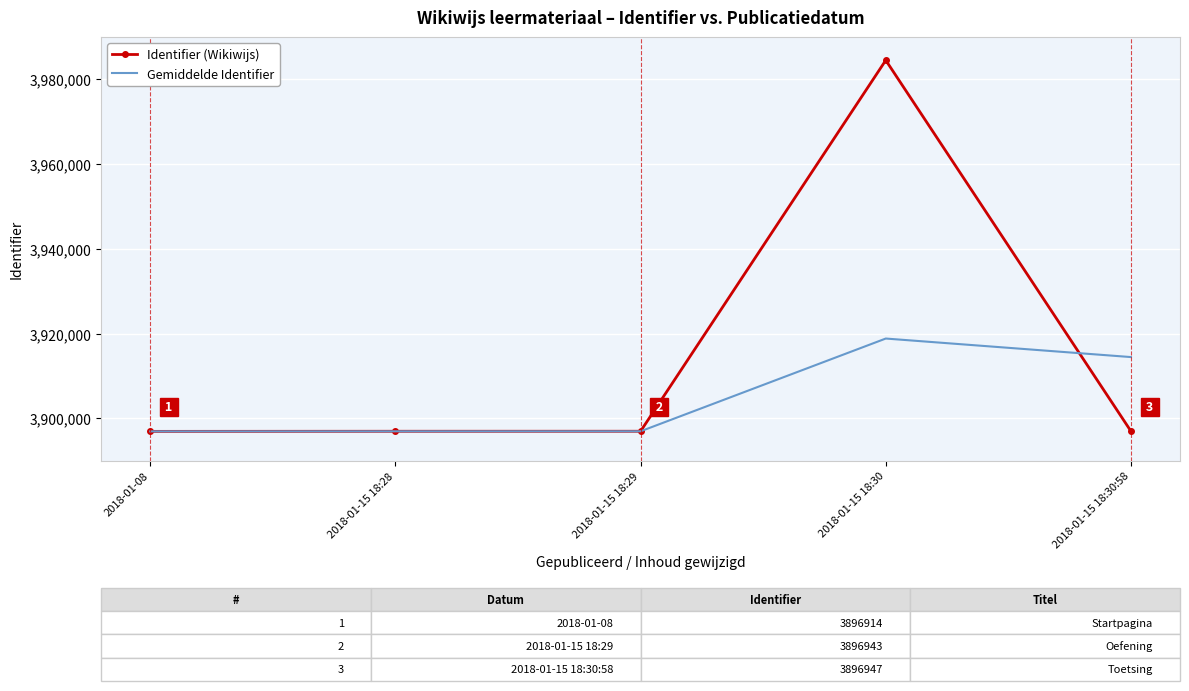

What is the average value of the Identifier (Wikiwijs) series?

3914448.4